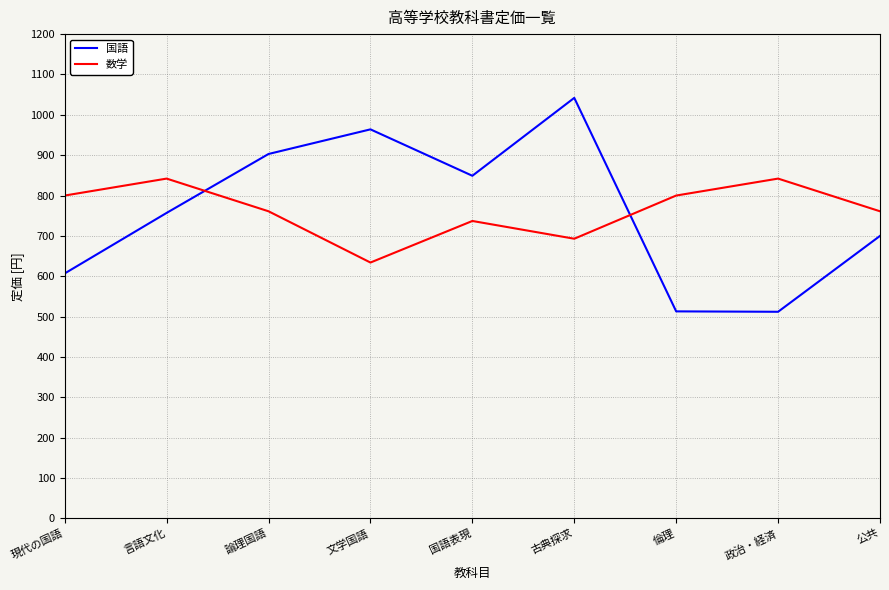

Where is the first local minimum for 数学?

文学国語